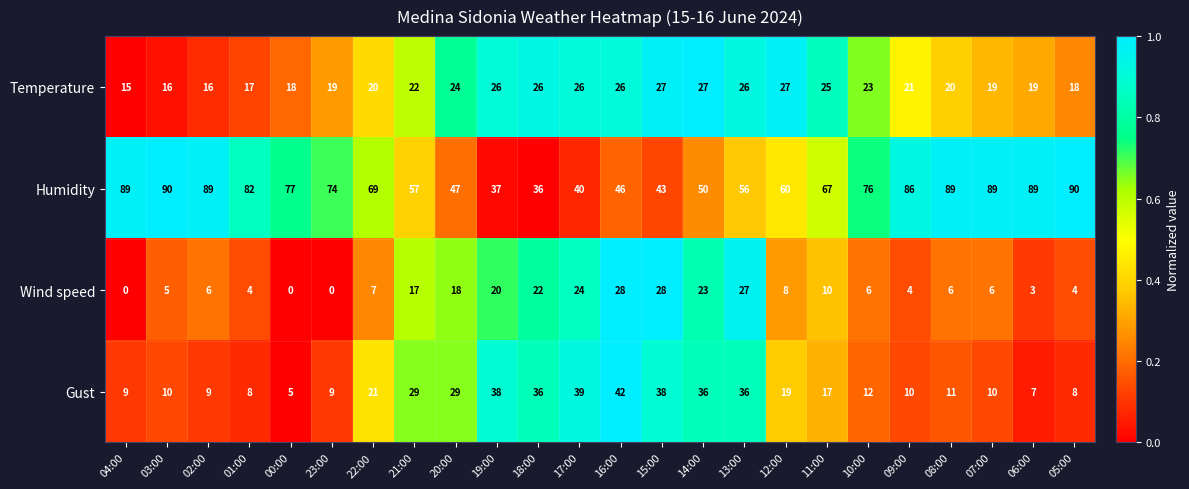

How many values in the Gust series are below 17?

12